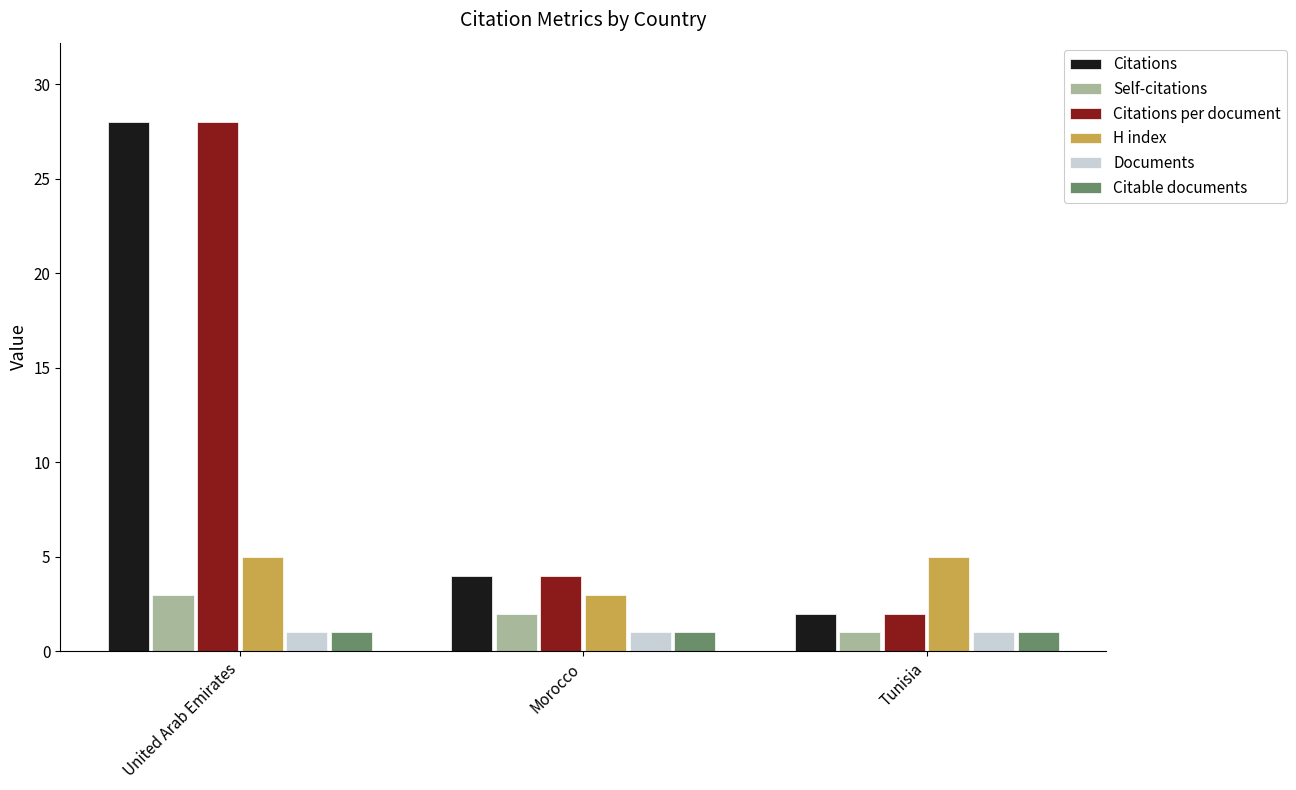

What is the label of the 2nd bar from the right?

Morocco